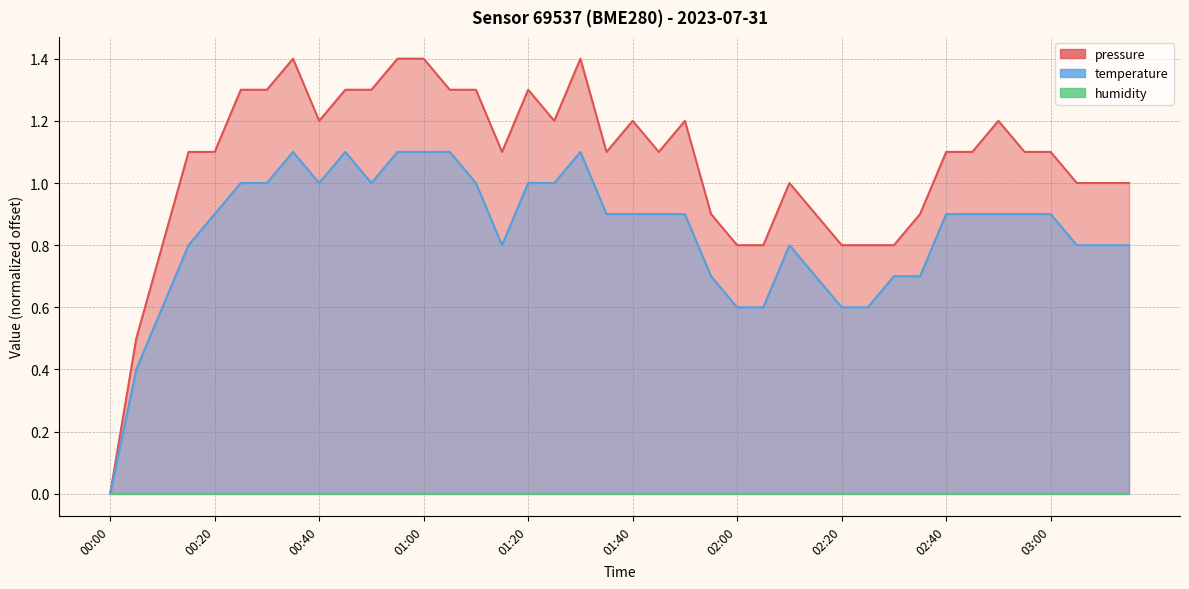

What is the difference between the temperature values at 01:40 and 01:00?

0.2